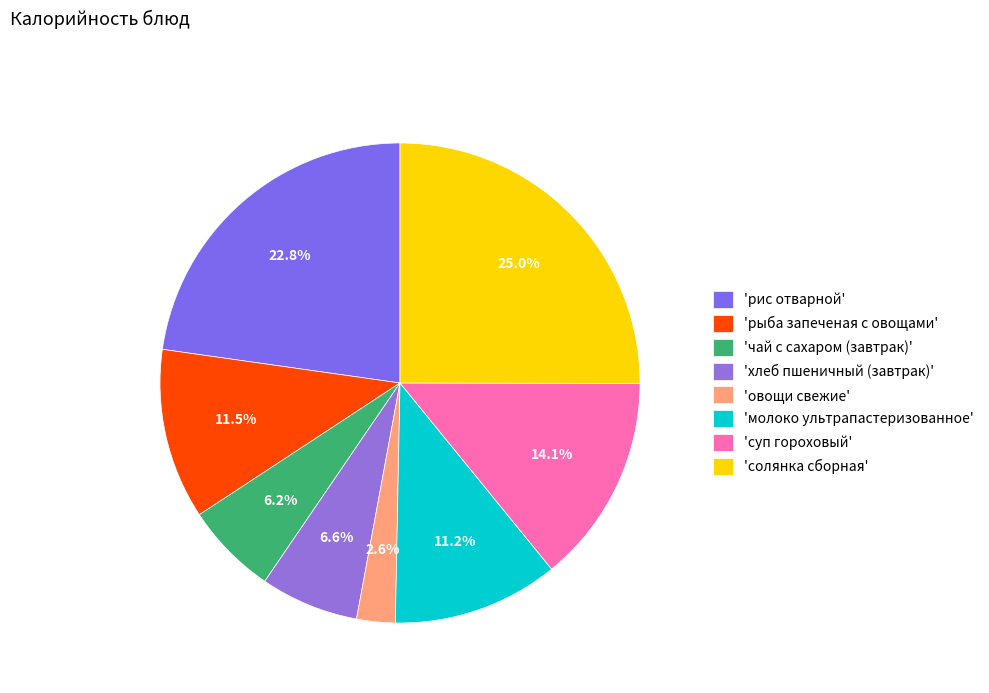

Which category has the biggest portion of the pie?

'солянка сборная'